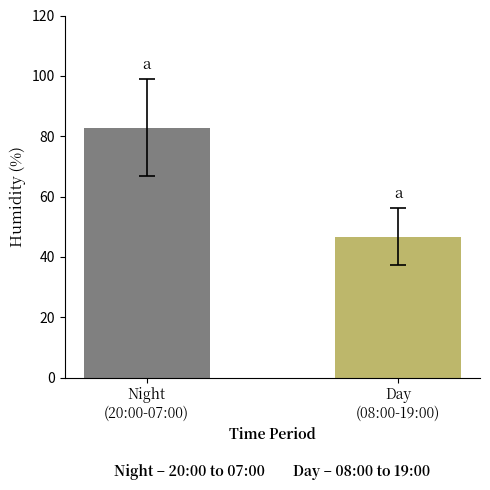

What is the label of the 2nd bar from the left?

Day
(08:00-19:00)